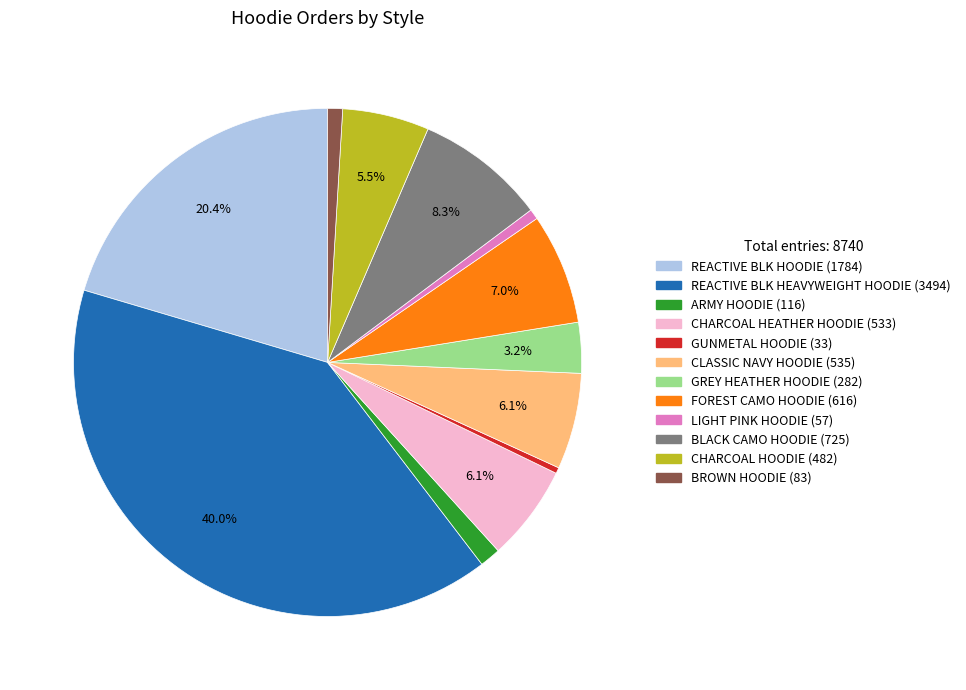

What is the ratio of the value at BROWN HOODIE to the value at ARMY HOODIE?

0.7